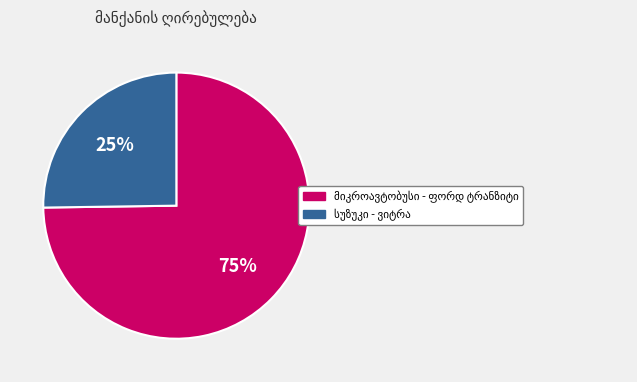

Is there any slice that represents more than half of the pie?

Yes